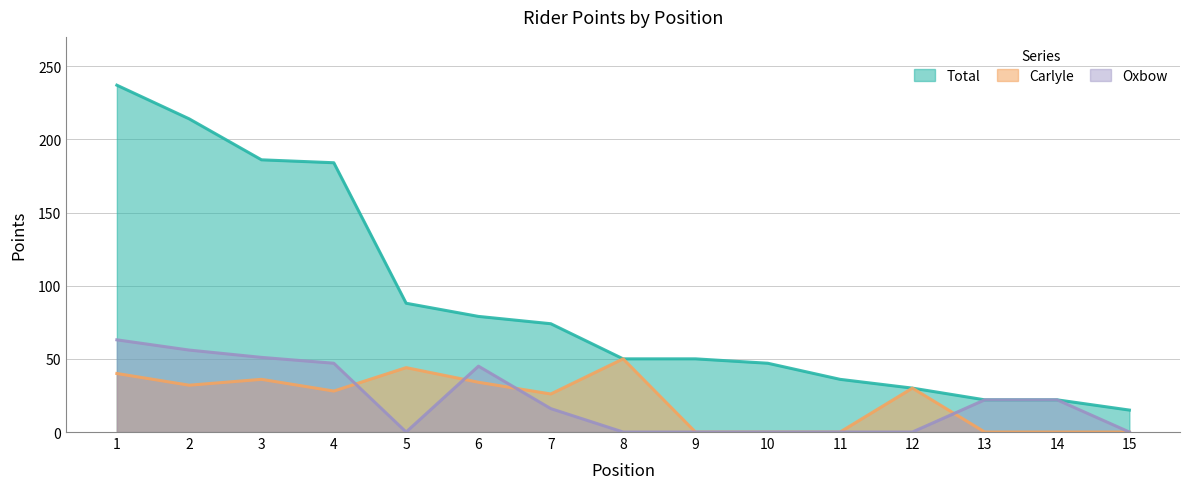

Which series changed the most between 1 and 10?

Total